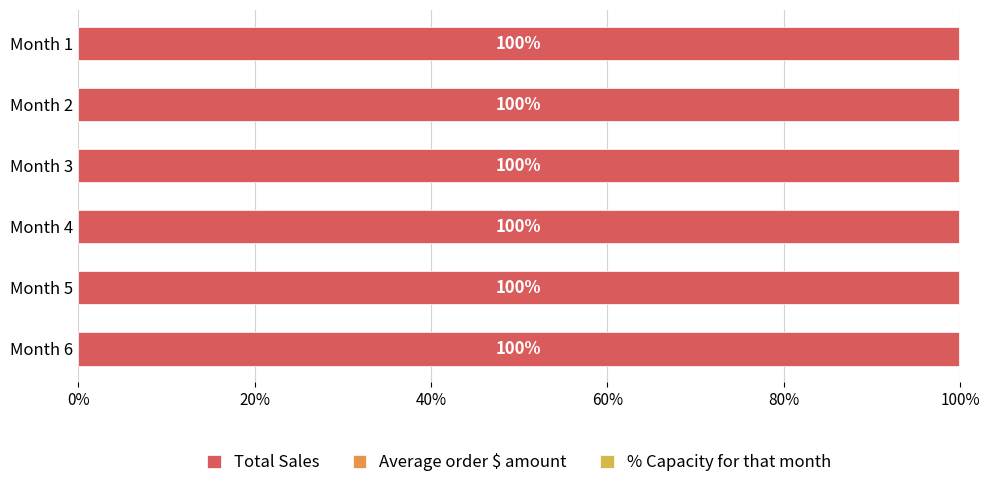

The Total Sales series shows 99.9 at Month 2. True or false?

True